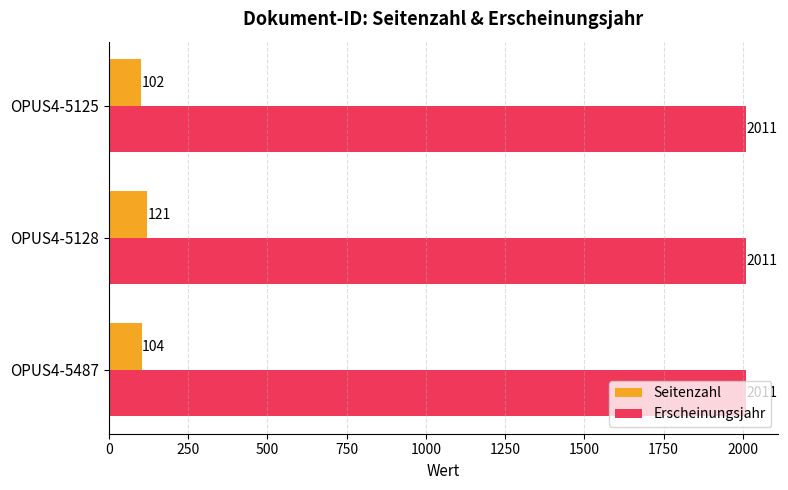

Which series has the widest spread of values?

Seitenzahl